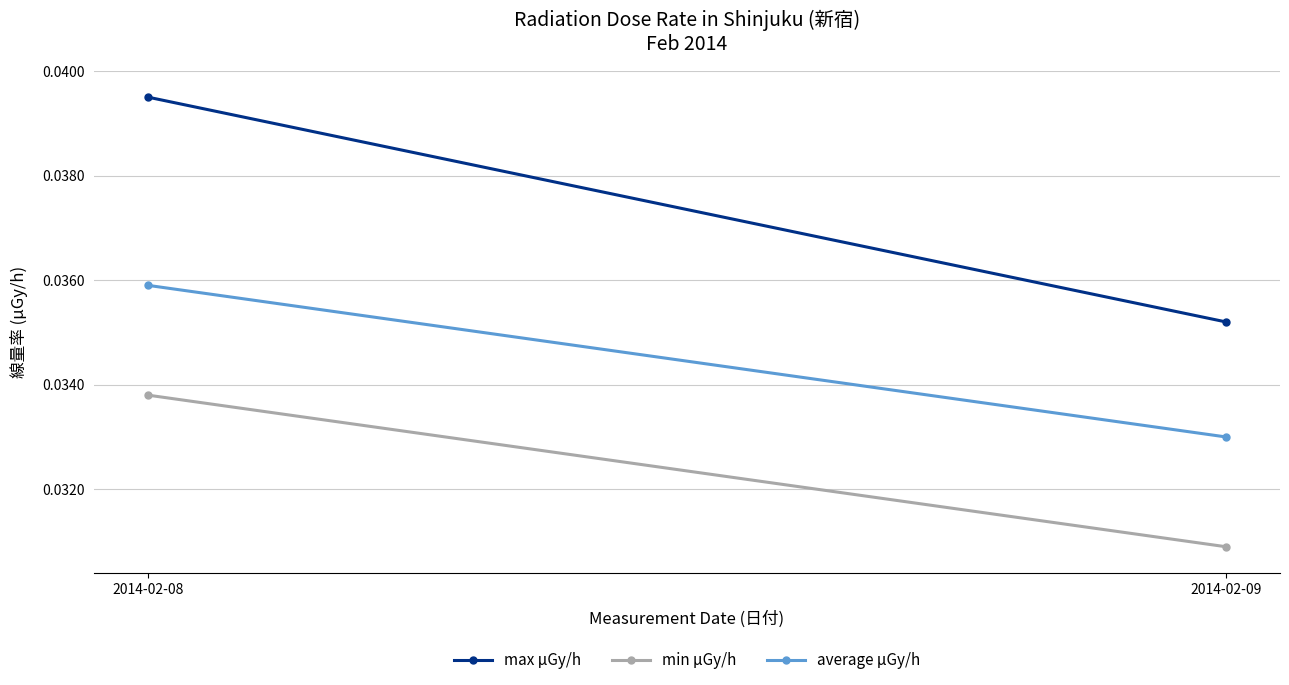

At how many categories does at least one series exceed 0?

2